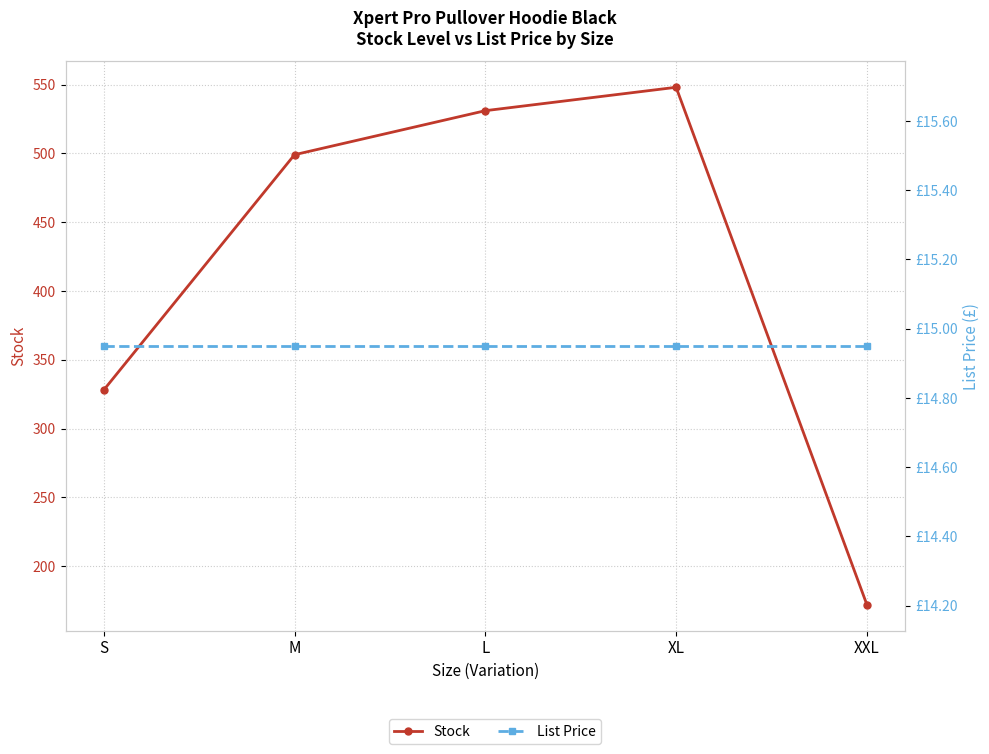

What is the difference between the maximum and minimum values in the Stock series?

376.0